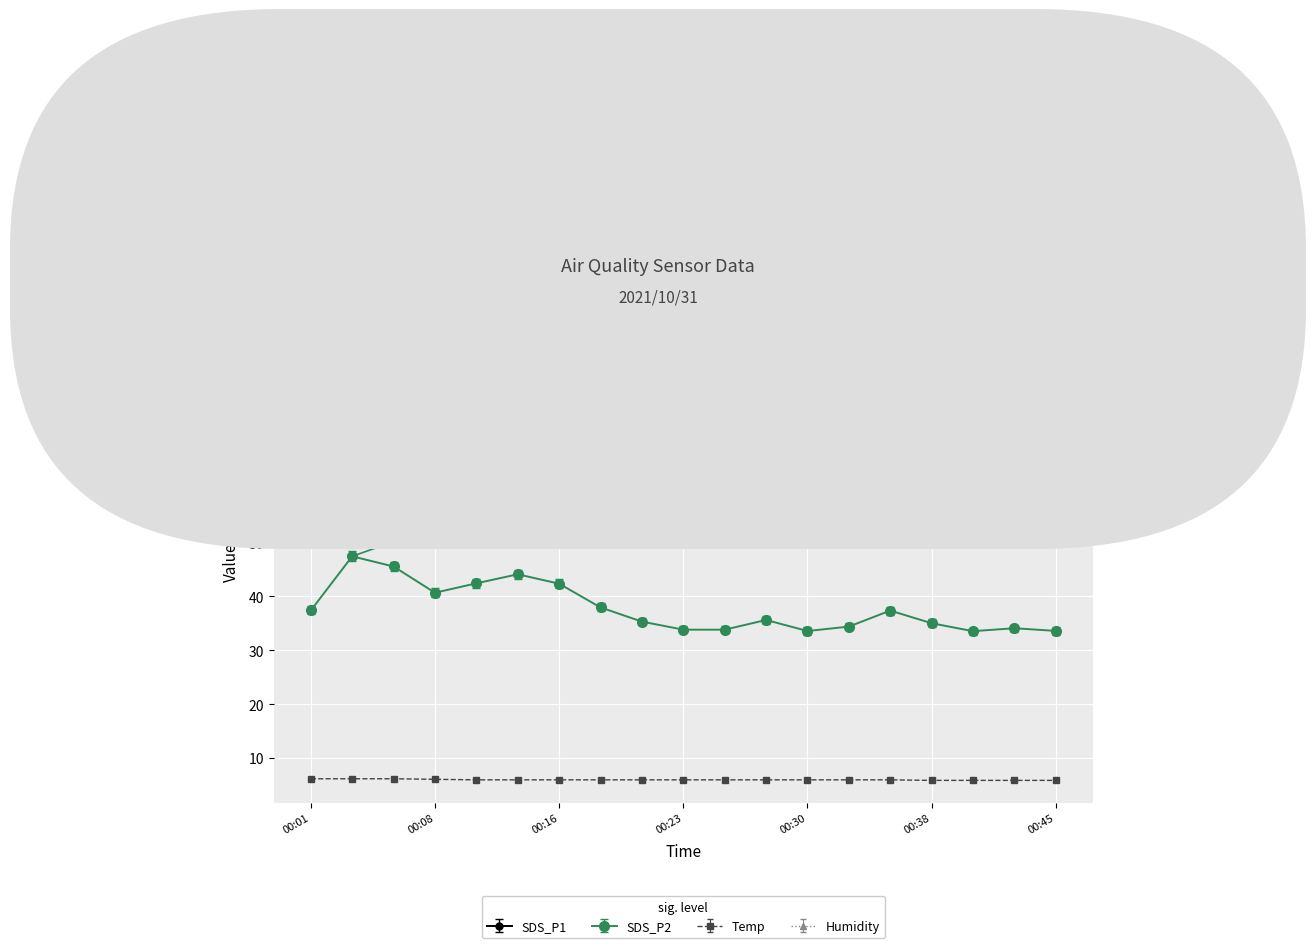

Which series has the widest spread of values?

SDS_P1